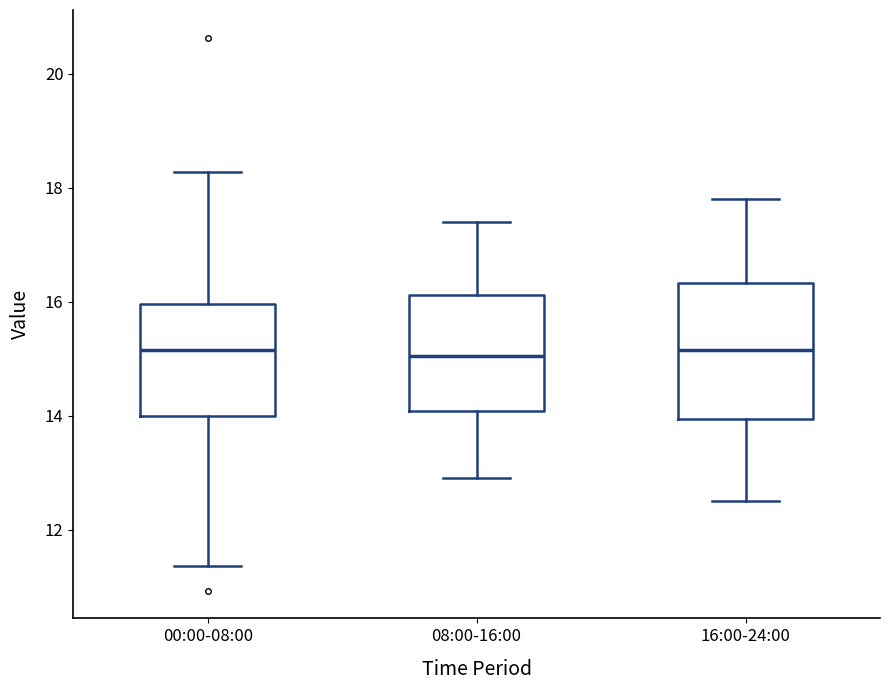

Comparing the boxes themselves (not the whiskers), which one is the tallest?

16:00-24:00